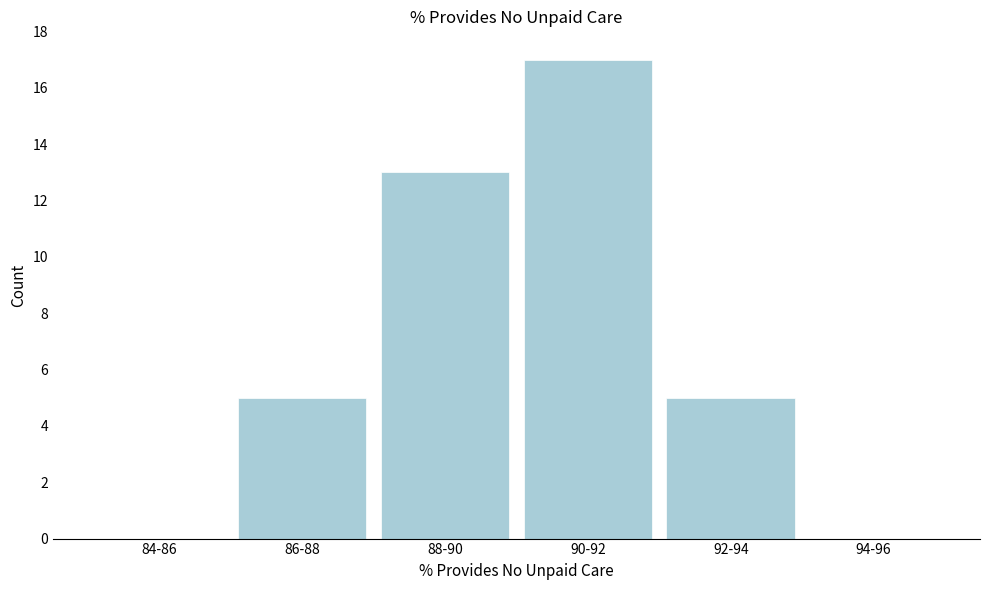

Reading right to left, extract all data points from this chart.

94-96=0	92-94=5	90-92=17	88-90=13	86-88=5	84-86=0